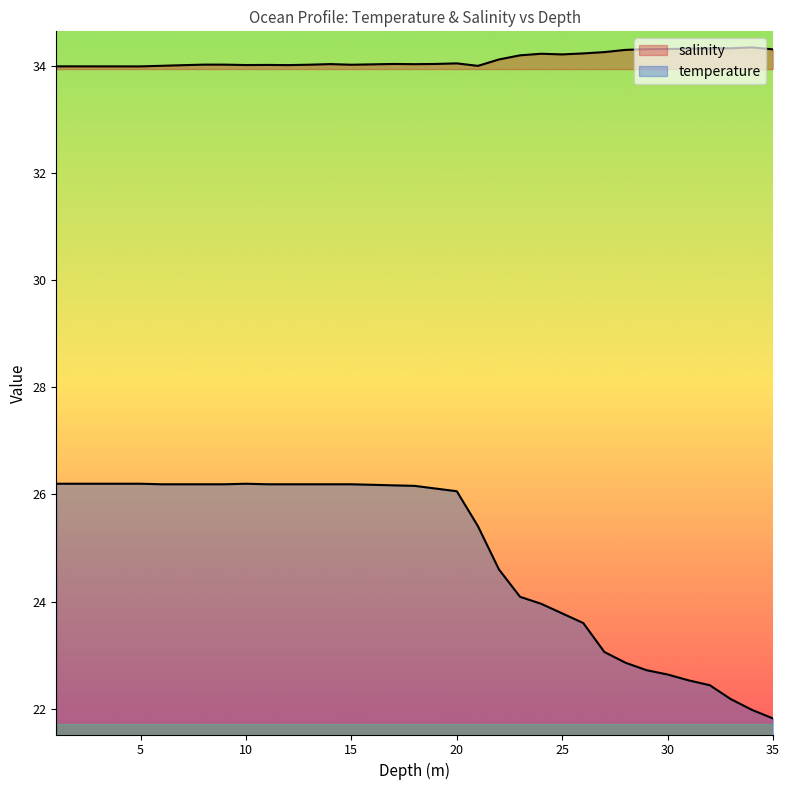

Reading left to right, list all the values displayed in this chart.

salinity: 34.0	34.0	34.0	34.0	34.0	34.0	34.0	34.0	34.0	34.0	34.0	34.0	34.0	34.0	34.0	34.0	34.0	34.0	34.0	34.0	34.0	34.1	34.2	34.2	34.2	34.2	34.3	34.3	34.3	34.3	34.3	34.3	34.3	34.3	34.3
temperature: 26.2	26.2	26.2	26.2	26.2	26.2	26.2	26.2	26.2	26.2	26.2	26.2	26.2	26.2	26.2	26.2	26.2	26.2	26.1	26.1	25.4	24.6	24.1	24.0	23.8	23.6	23.1	22.9	22.7	22.6	22.5	22.4	22.2	22.0	21.8